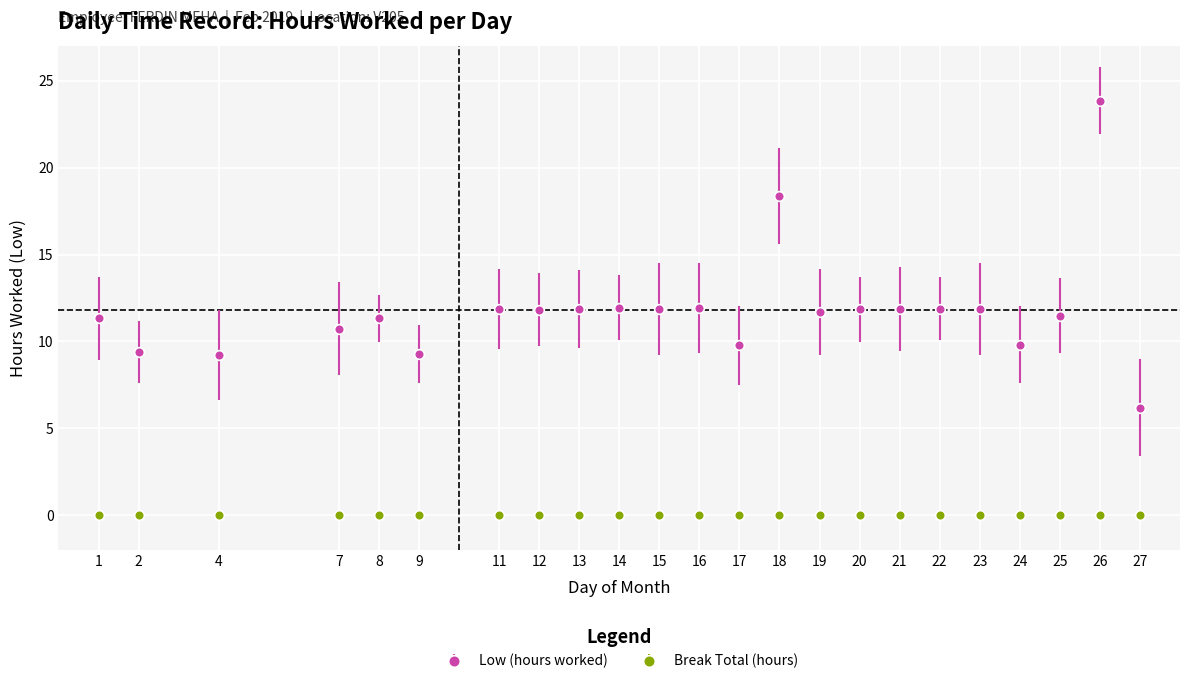

What is the spread (max minus min) of values at 19?

11.7